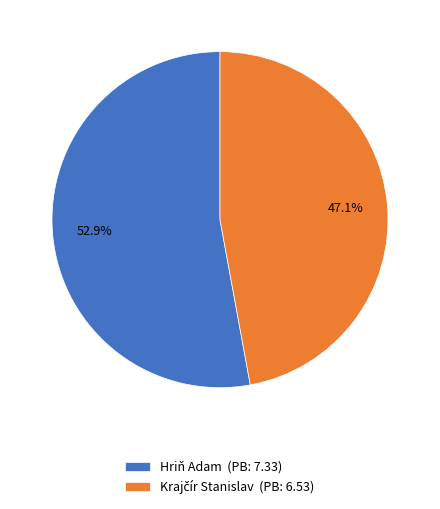

Is there a majority slice in this chart?

Yes